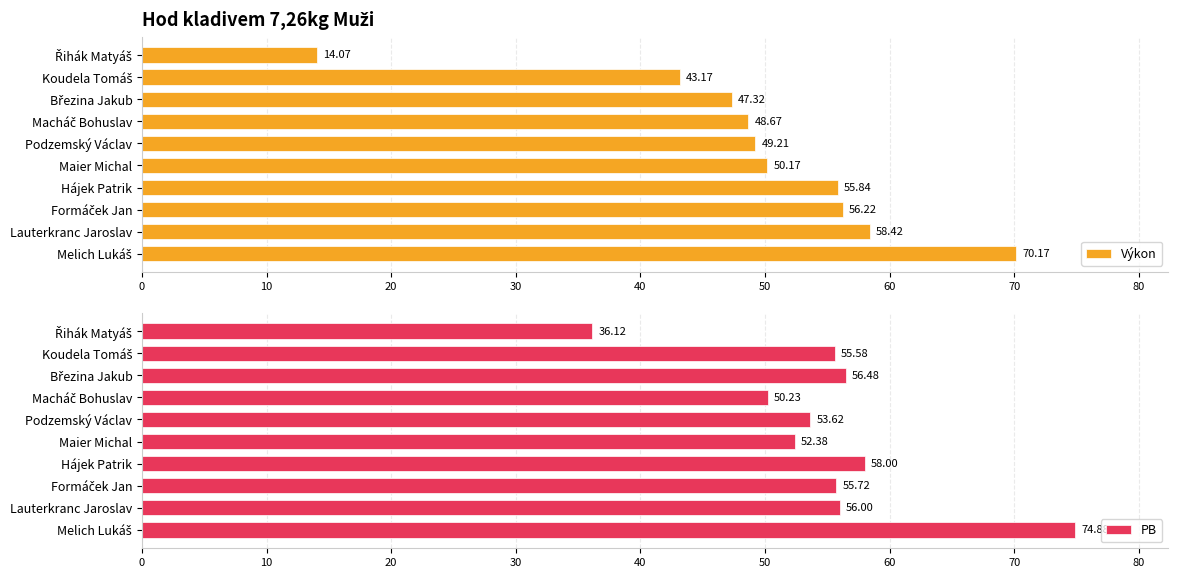

How many bars are there in total?

20